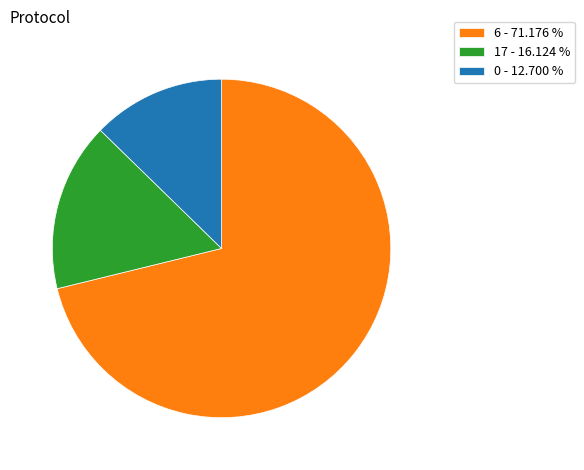

Which has a higher value, 17 - 16.124 % or 6 - 71.176 %?

6 - 71.176 %